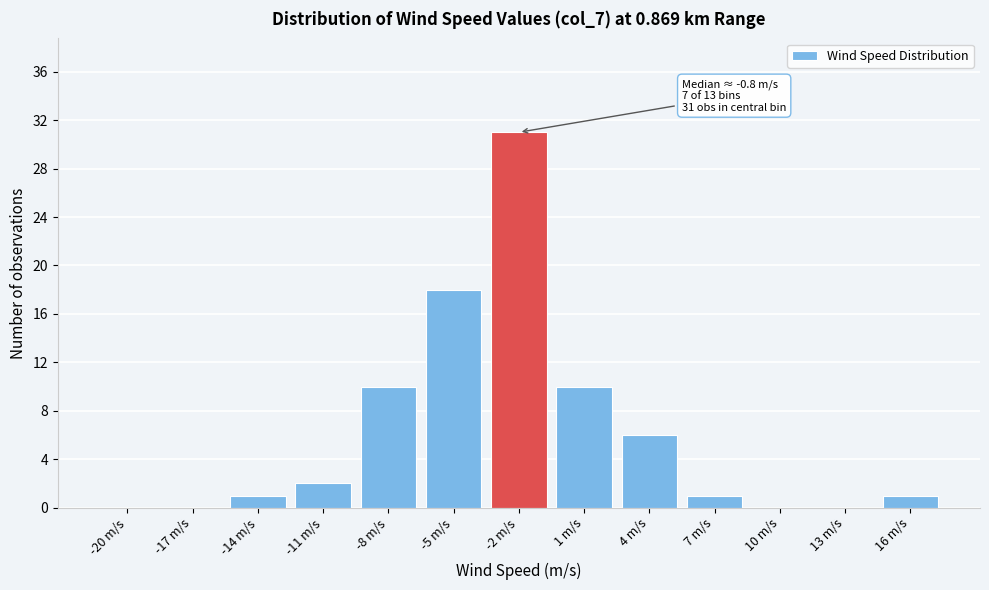

Reading left to right, extract all data points from this chart.

-20 m/s=0	-17 m/s=0	-14 m/s=1	-11 m/s=2	-8 m/s=10	-5 m/s=18	-2 m/s=31	1 m/s=10	4 m/s=6	7 m/s=1	10 m/s=0	13 m/s=0	16 m/s=1